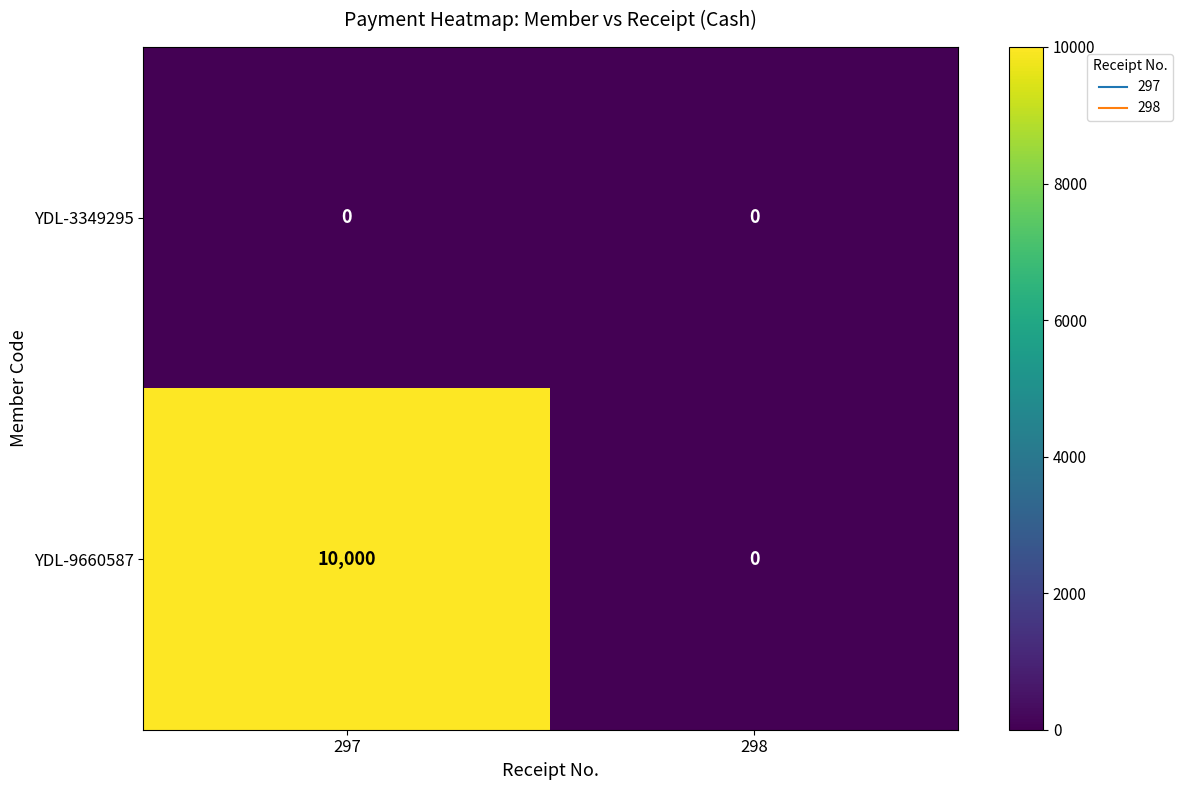

The value of YDL-9660587 at 297 is 5080. True or false?

False